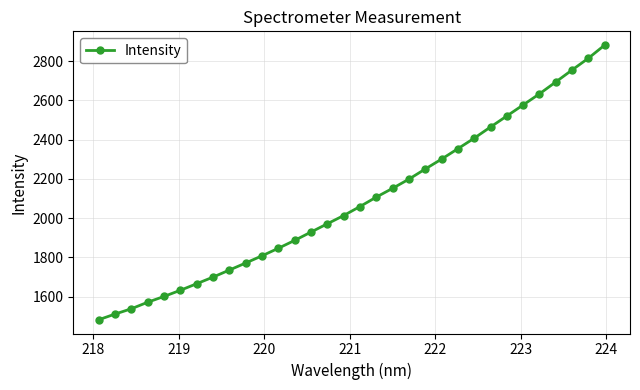

What is the maximum value shown in the chart?

2881.7